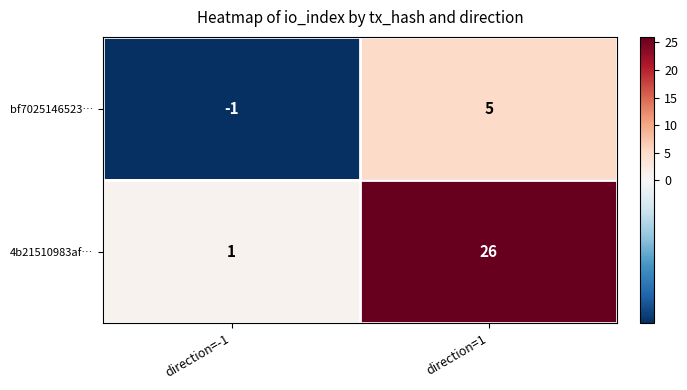

Reading left to right, list all the values displayed in this chart.

bf7025146523…: -1	5
4b21510983af…: 1	26